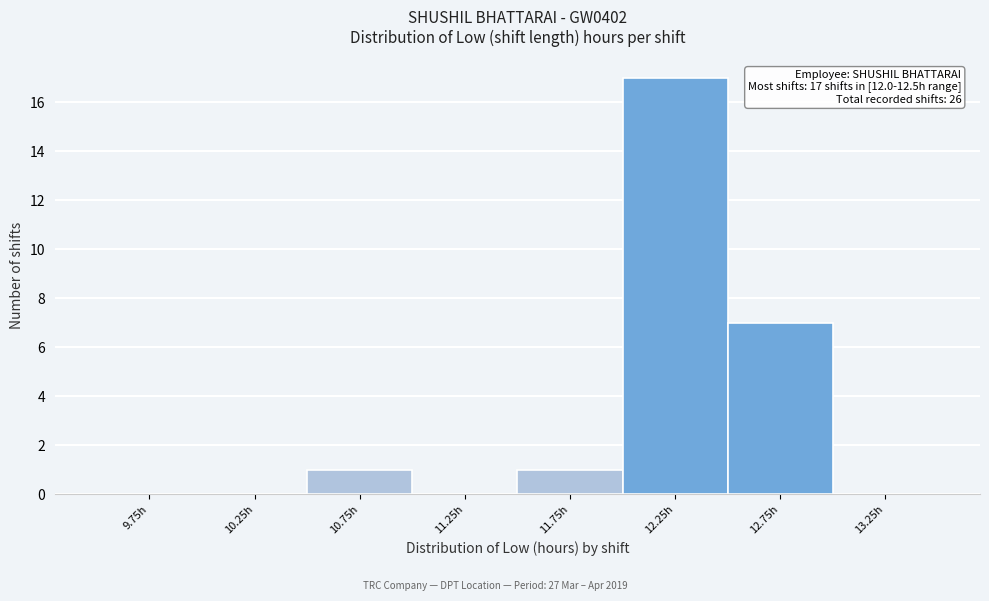

Over which range of the x-axis is the bar tallest?

12.0 to 12.5